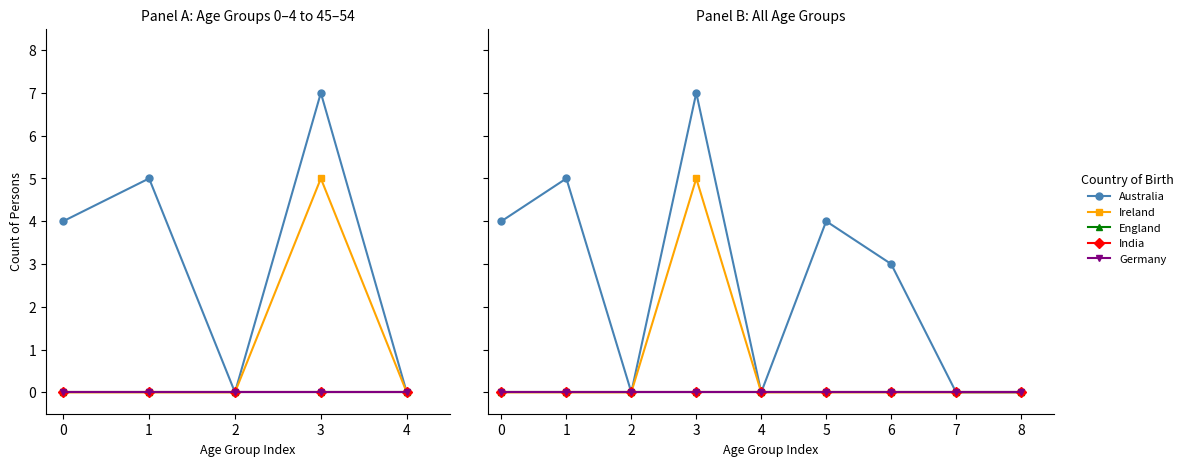

Reading left to right, what are all the values shown in this chart?

Australia: 4	5	0	7	0	4	3	0	0
Ireland: 0	0	0	5	0	0	0	0	0
England: 0	0	0	0	0	0	0	0	0
India: 0	0	0	0	0	0	0	0	0
Germany: 0	0	0	0	0	0	0	0	0